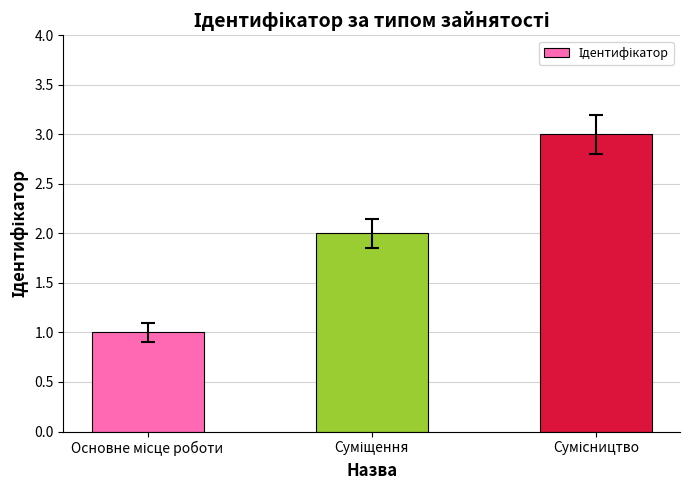

What is the maximum value shown in the chart?

3